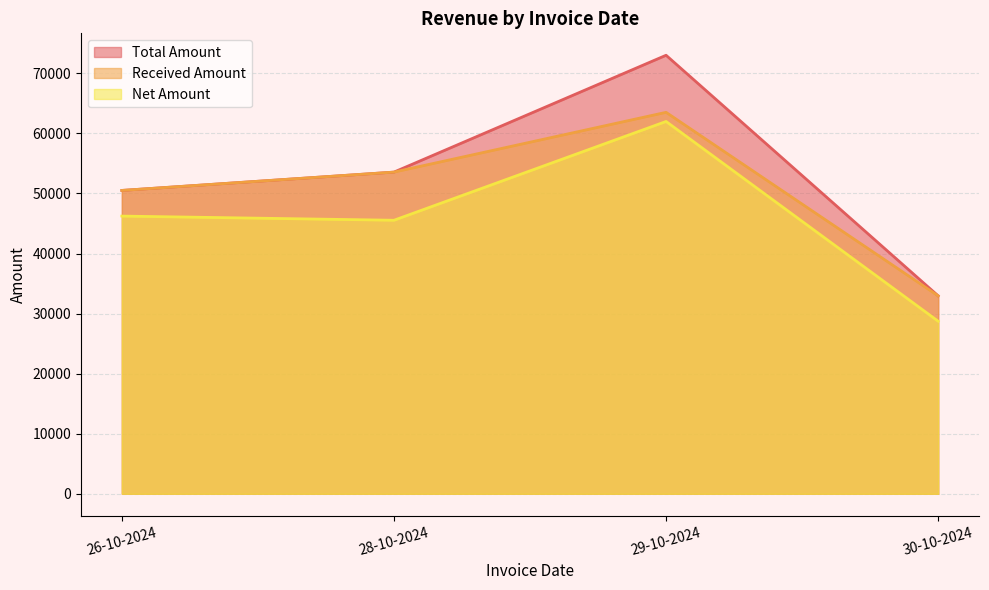

What is the minimum value for Received Amount?

32950.0